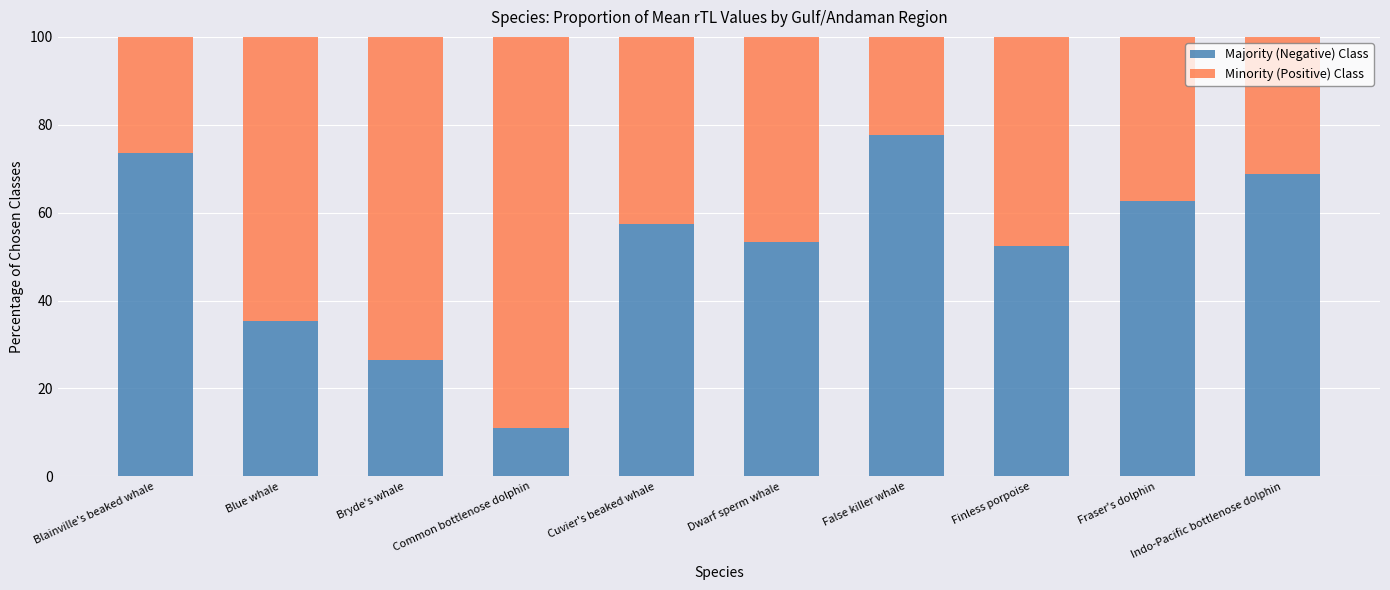

Where does the Majority (Negative) Class series first go above 57?

Blainville's beaked whale